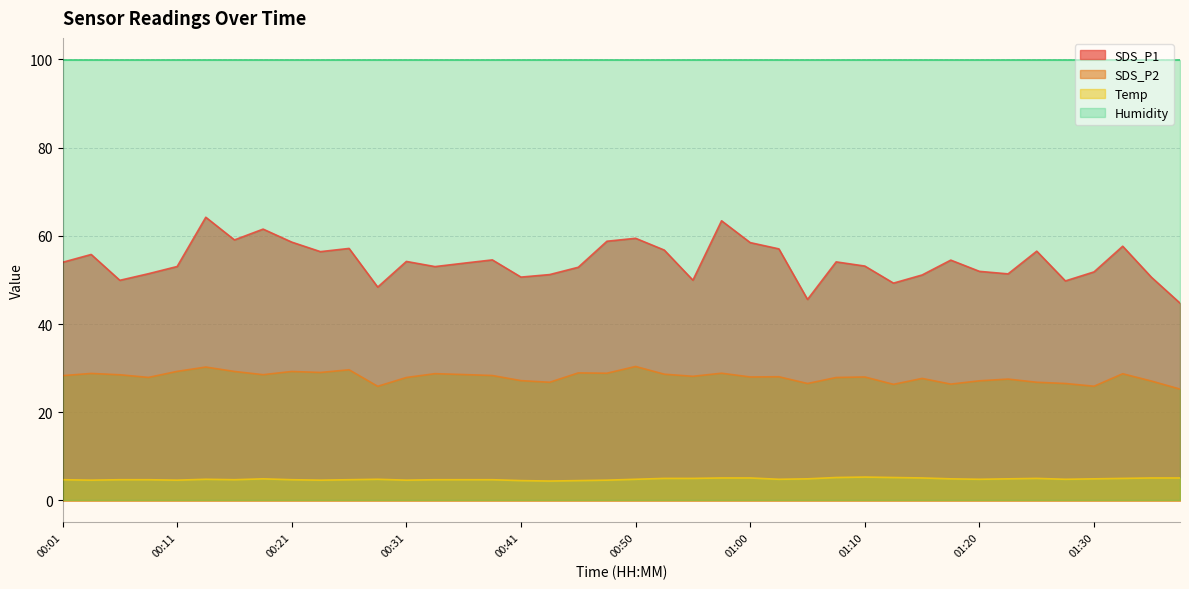

Between 00:36 and 00:01, which is larger?

00:01